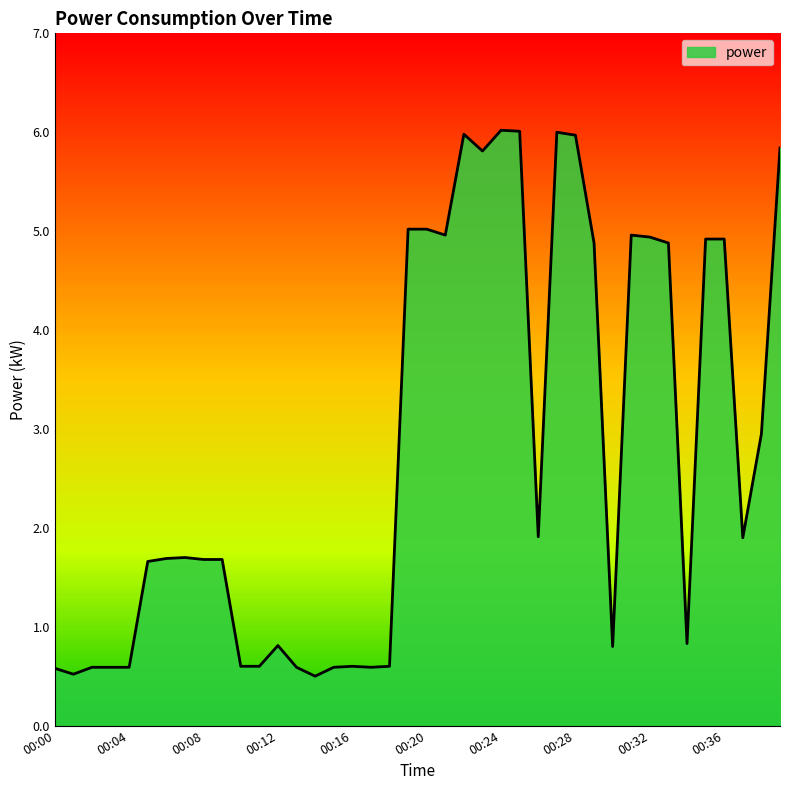

Does the chart have visible grid lines?

No